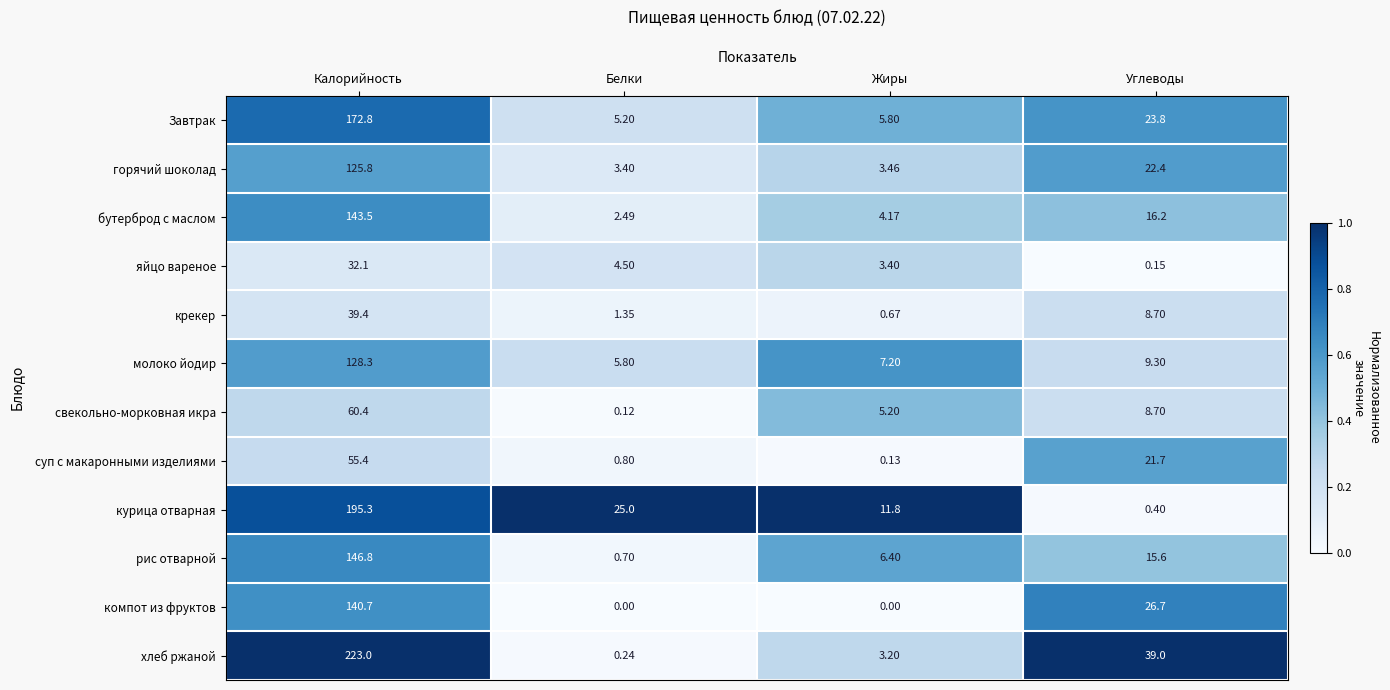

List the series in order of their peak value, lowest first.

яйцо вареное, крекер, суп с макаронными изделиями, свекольно-морковная икра, горячий шоколад, молоко йодир, компот из фруктов, бутерброд с маслом, рис отварной, Завтрак, курица отварная, хлеб ржаной